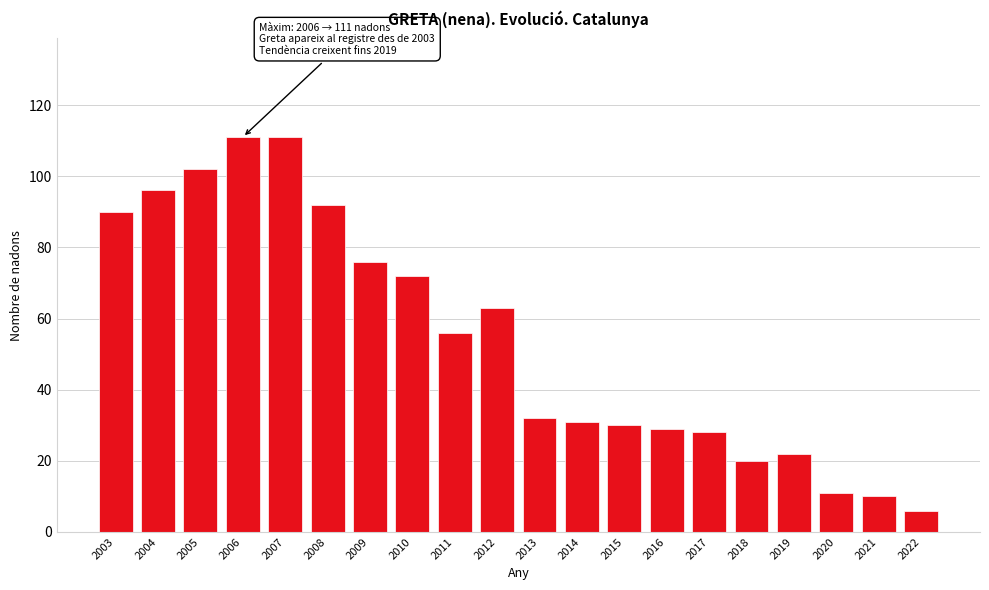

Reading left to right, list all the values displayed in this chart.

90	96	102	111	111	92	76	72	56	63	32	31	30	29	28	20	22	11	10	6